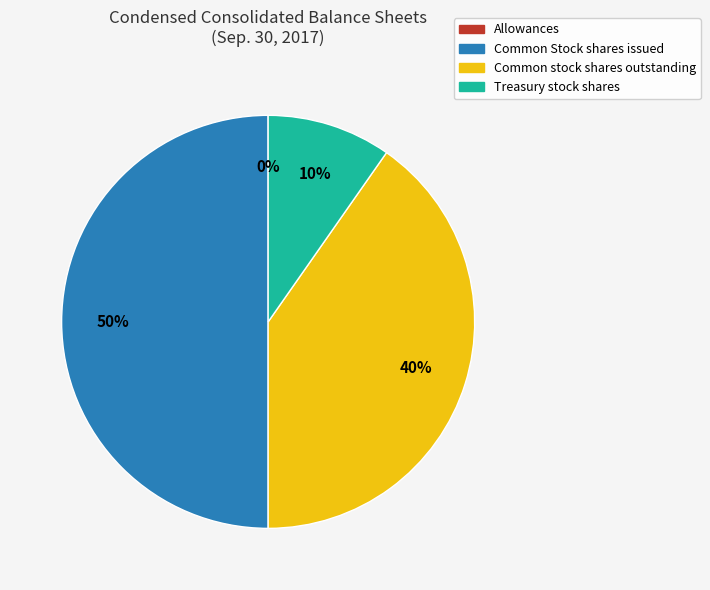

To the nearest percent, what is the average slice percentage?

25%